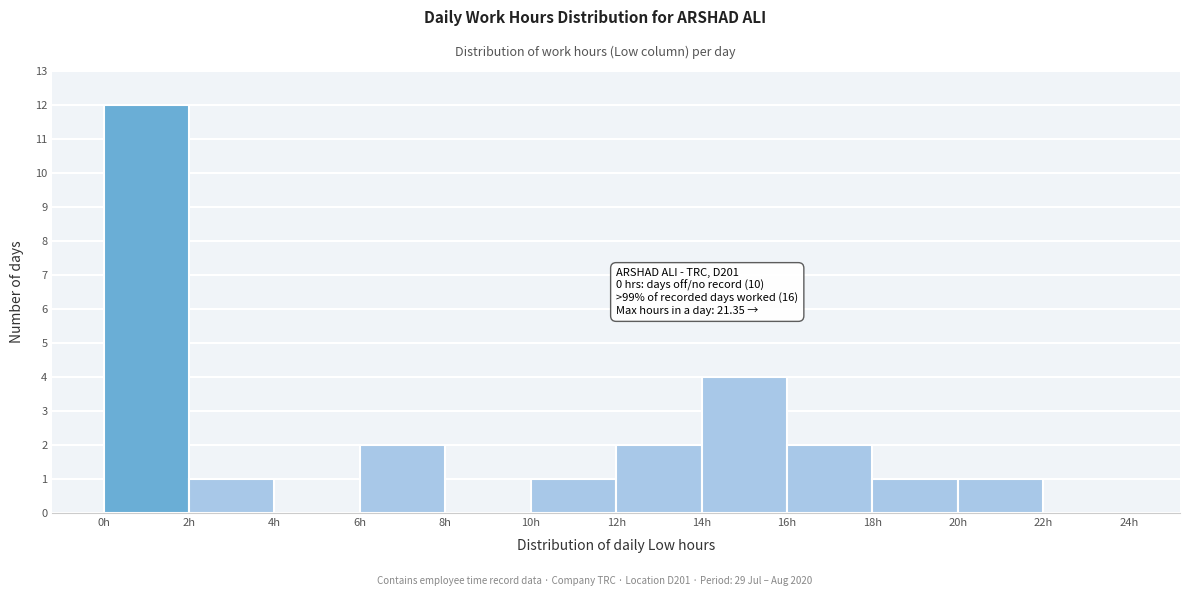

Which range on the x-axis has the tallest bar?

0 to 2